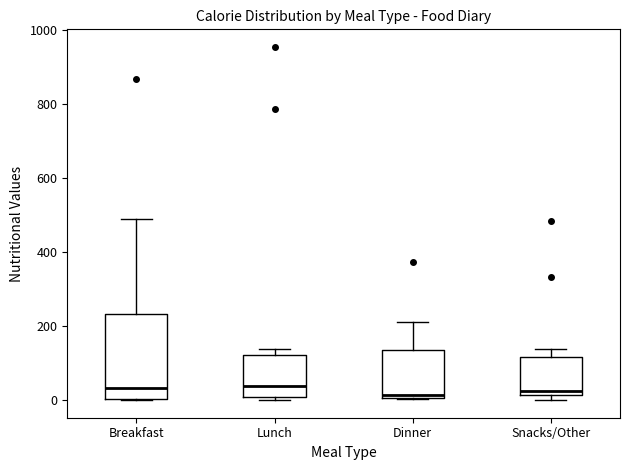

Where is the upper edge of the box for Snacks/Other on the y-axis? The values are not printed on the chart, so give them approximately, as read against the axis.

120